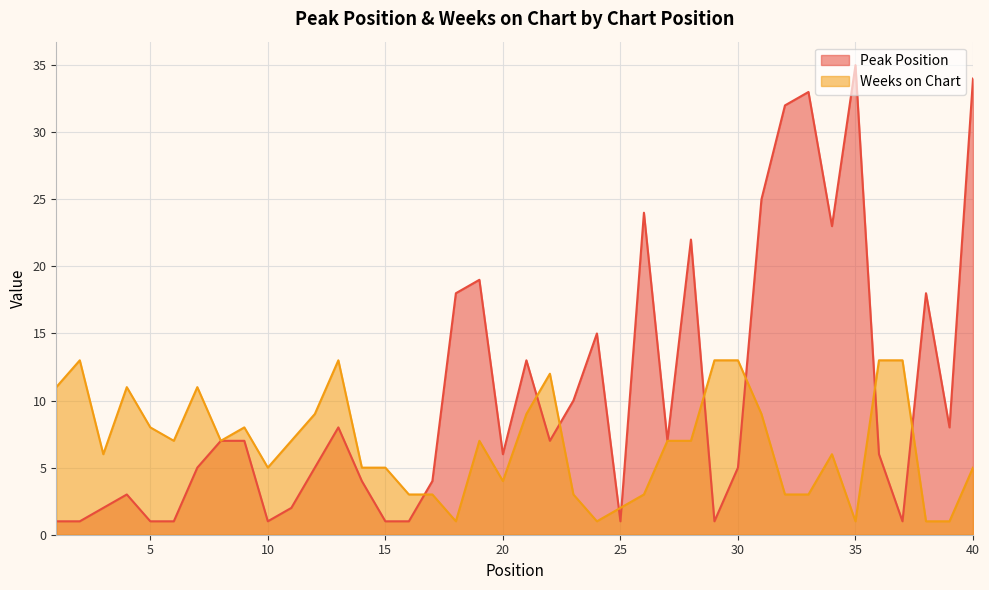

What is the minimum value shown in the chart?

1